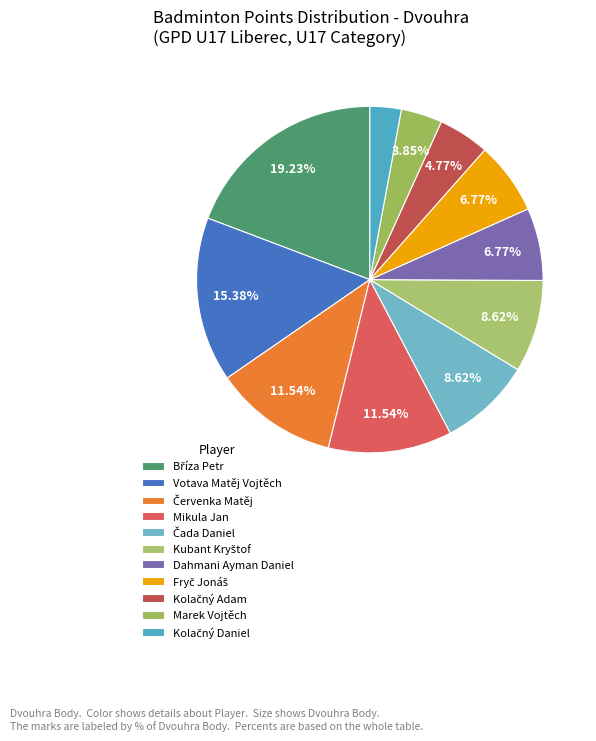

How many segments does this pie chart have?

11